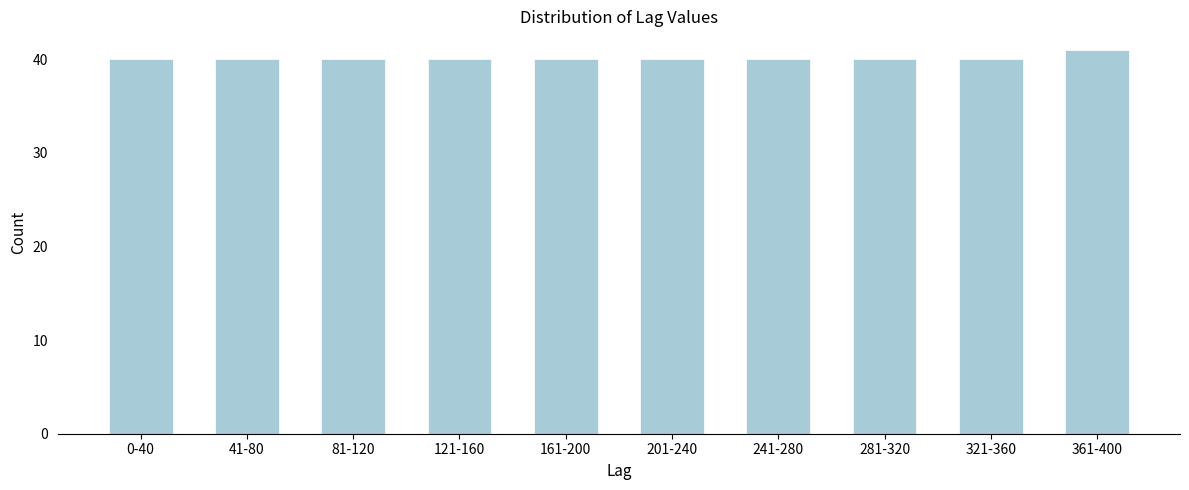

Reading left to right, extract all data points from this chart.

0-40=40	41-80=40	81-120=40	121-160=40	161-200=40	201-240=40	241-280=40	281-320=40	321-360=40	361-400=41